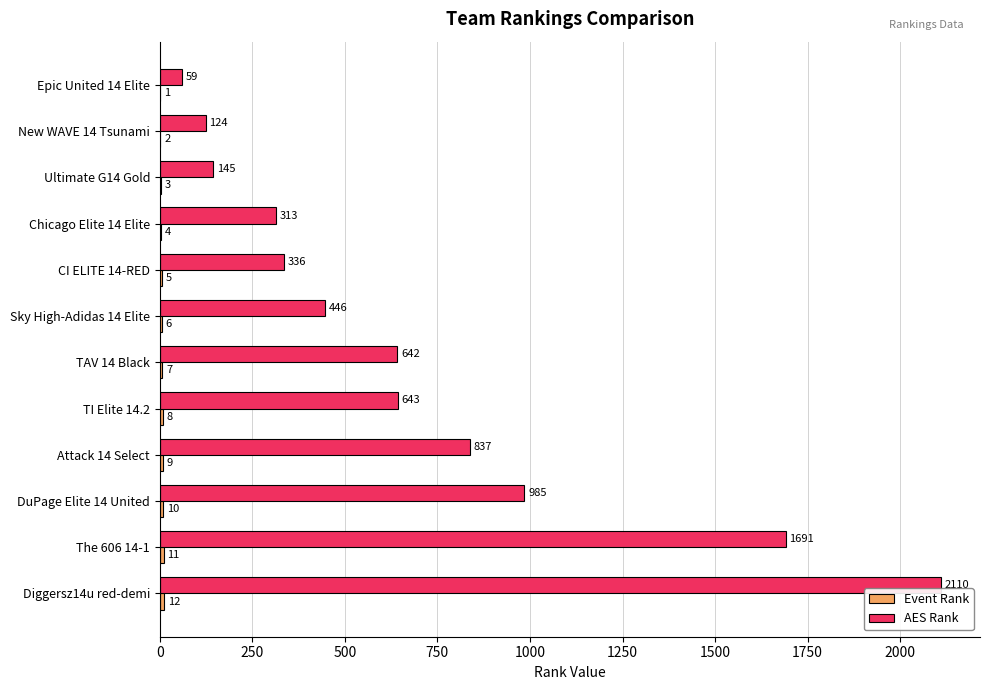

At which category is the sum across all series the highest?

Diggersz14u red-demi